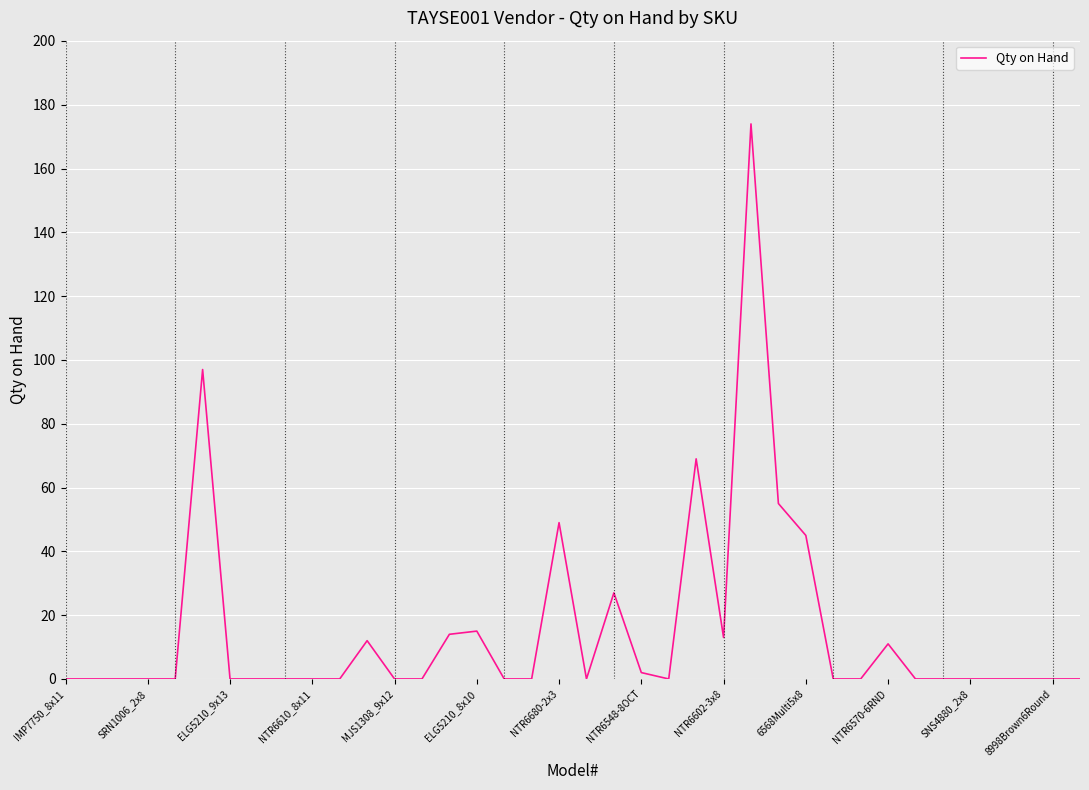

What is the difference between the maximum and minimum values?

174